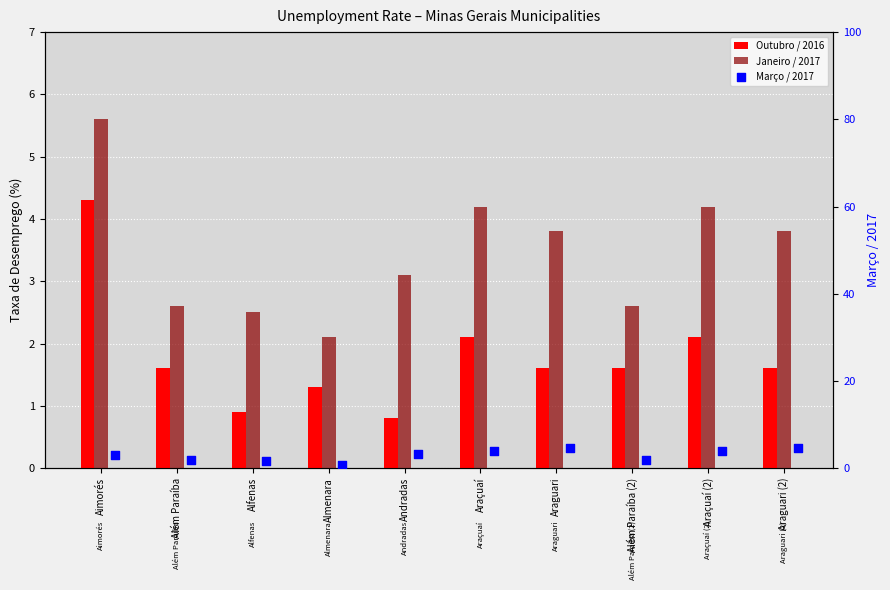

At which category is the sum across all series the highest?

Aimorés